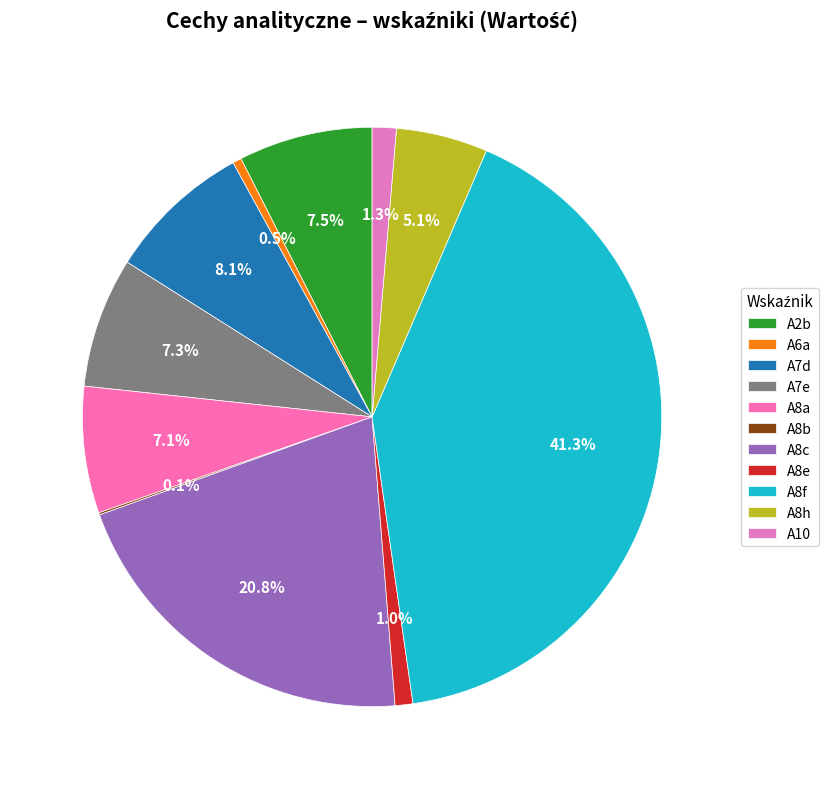

To the nearest percent, what portion does A8f represent?

41%